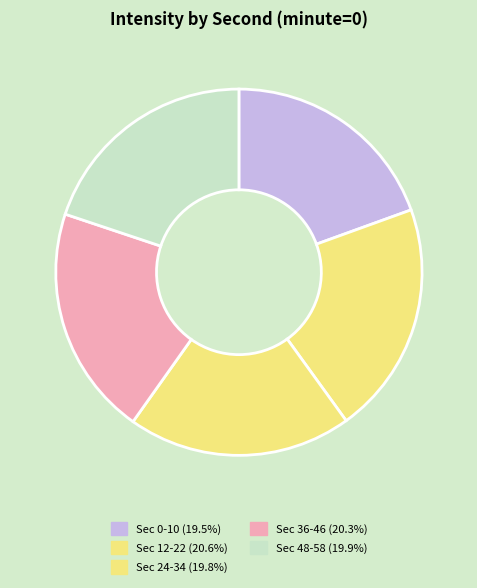

Count the number of slices in the pie.

5